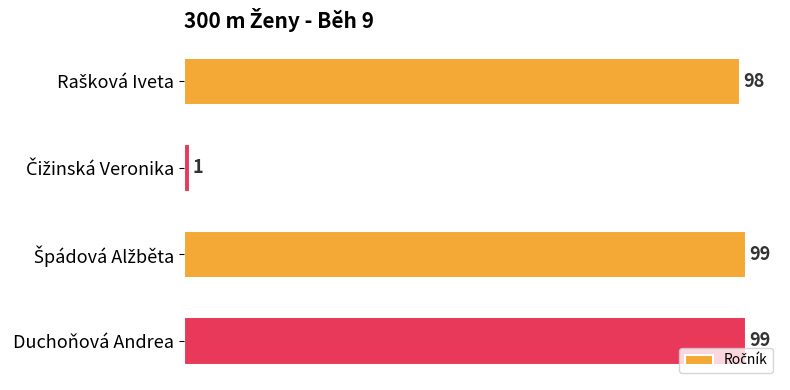

What is the value of the 4th bar from the top?

99